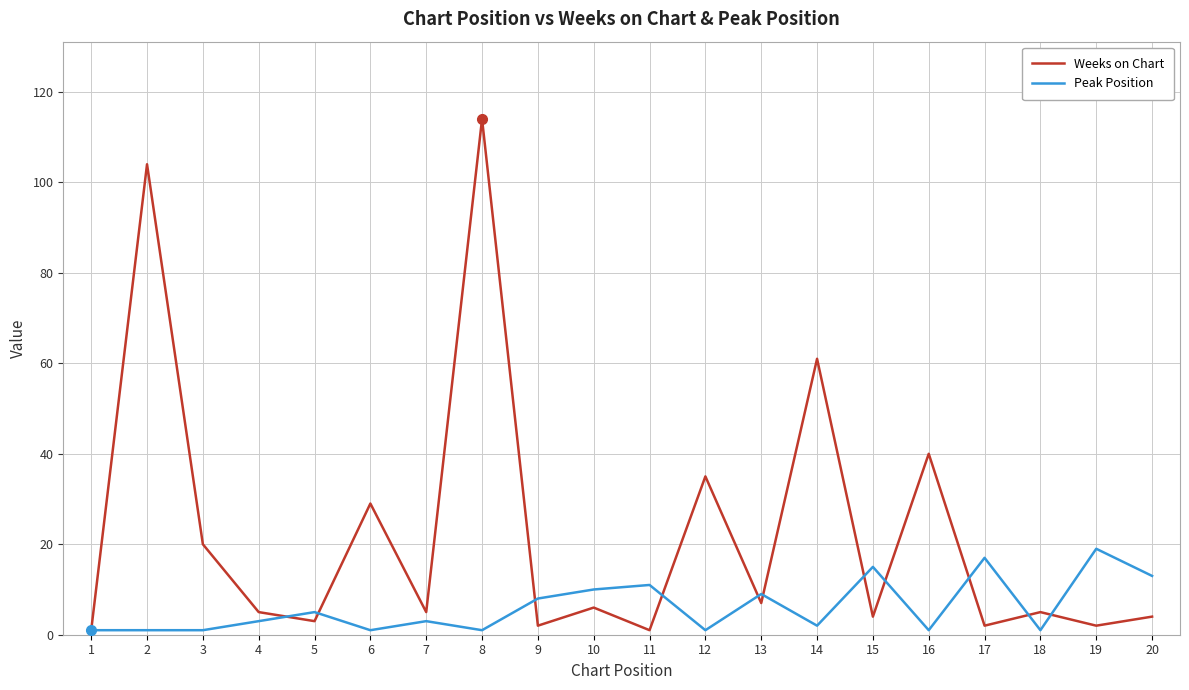

Which series has the largest total across all categories?

Weeks on Chart